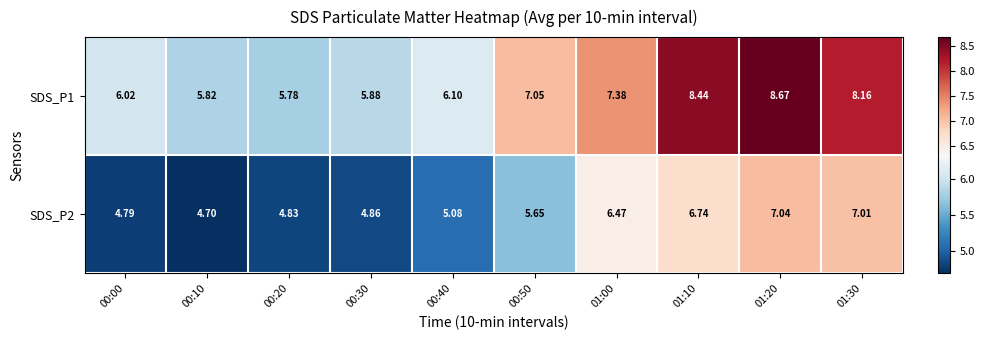

At which category is the sum across all series the highest?

01:20